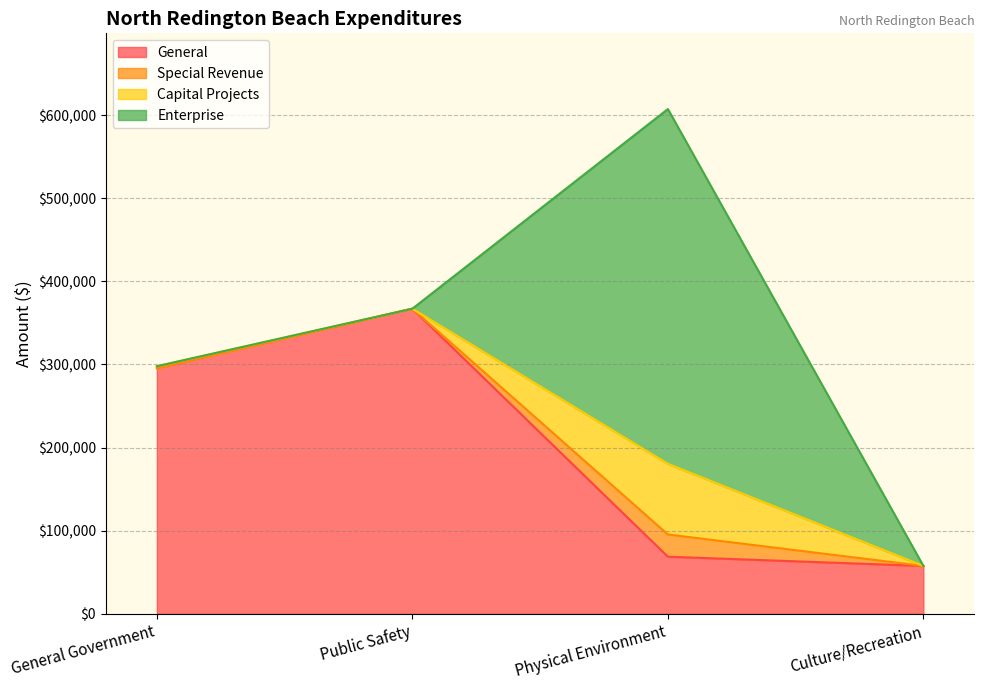

What is the total value across all series at Physical Environment?

607354